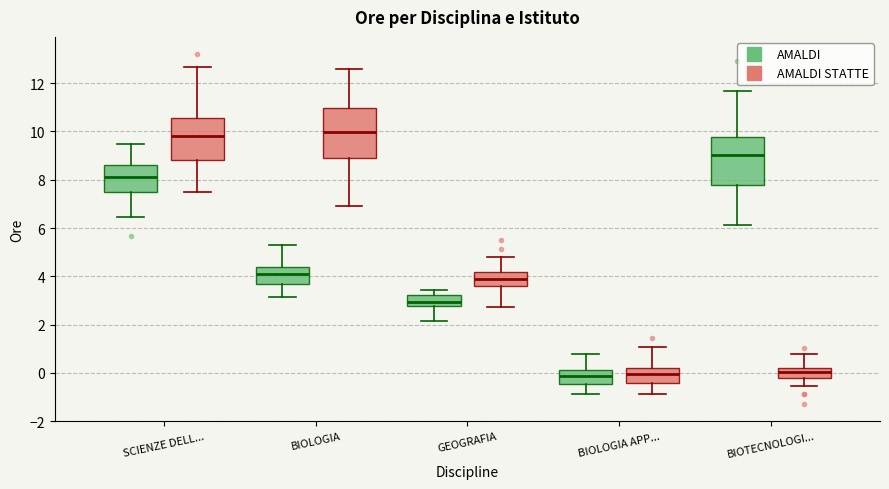

Where is the lower edge of the box for GEOGRAFIA (AMALDI) on the y-axis? The values are not printed on the chart, so give them approximately, as read against the axis.

2.8